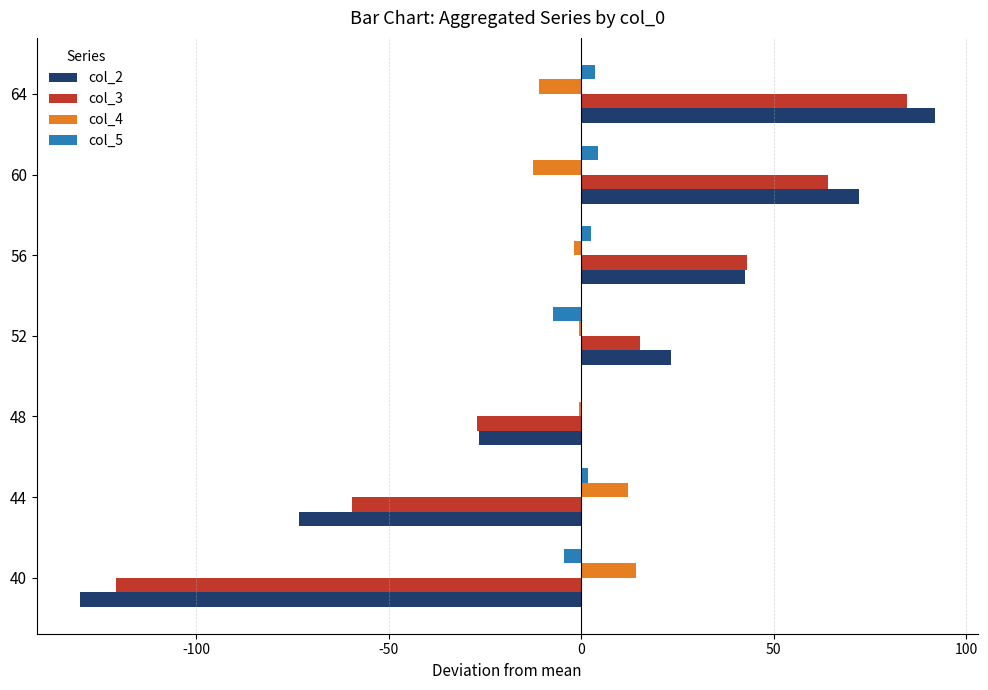

True or false: col_4 has a value of -0.5 at 52.

True